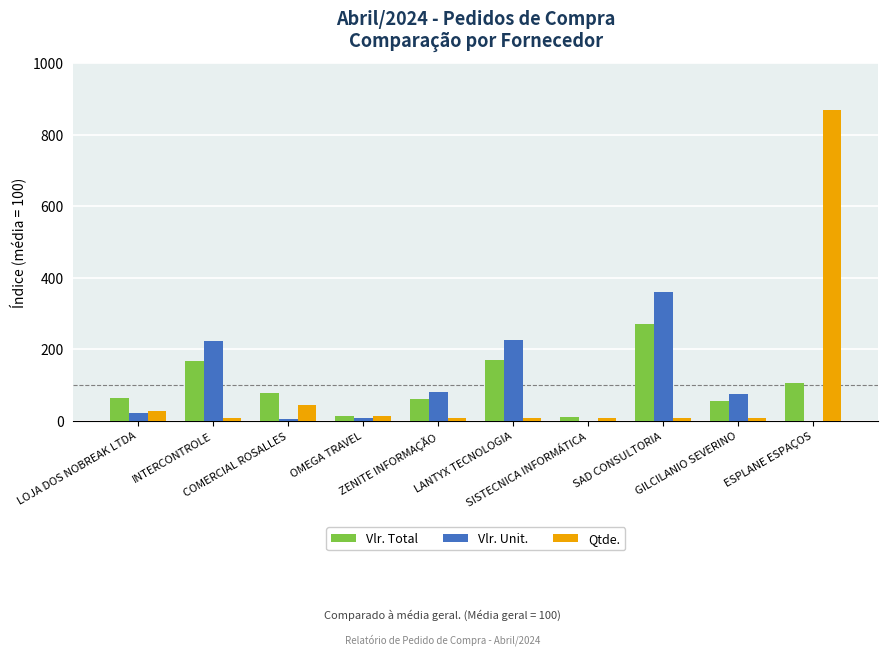

What is the spread (max minus min) of values at ESPLANE ESPAÇOS?

869.1